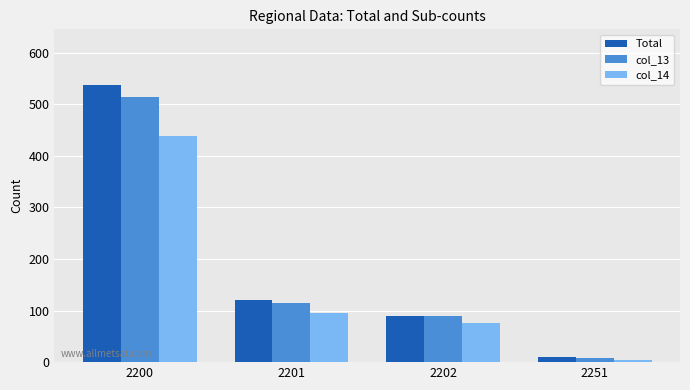

What is the maximum value shown in the chart?

538